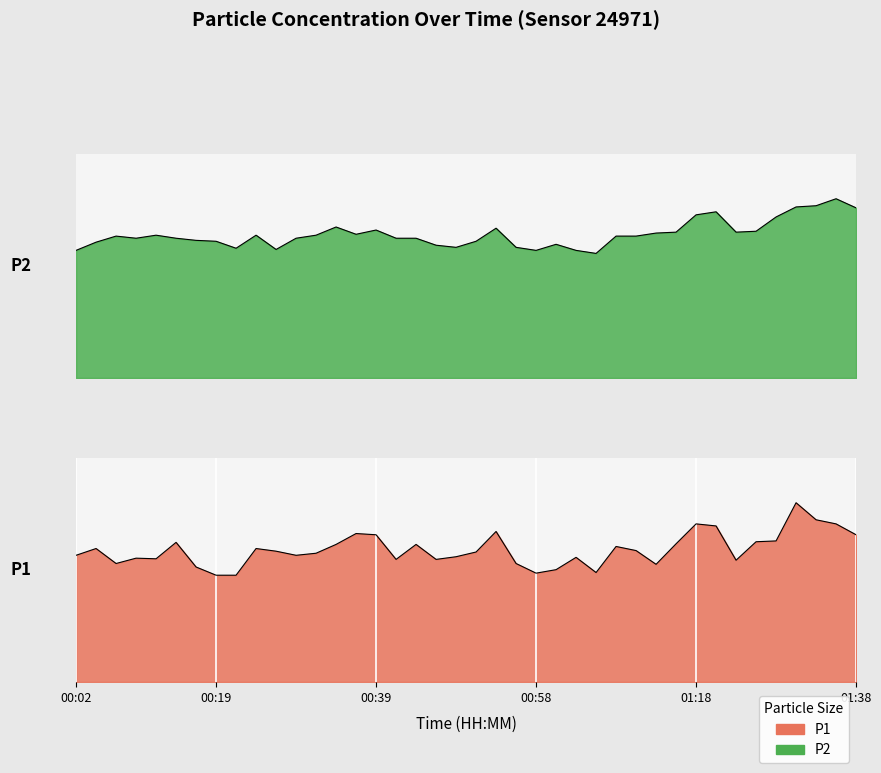

What is the sum of all P2 values?

189.3